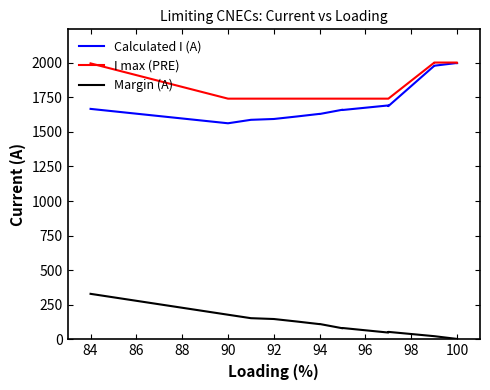

What is the average value of the Calculated I (A) series?

1726